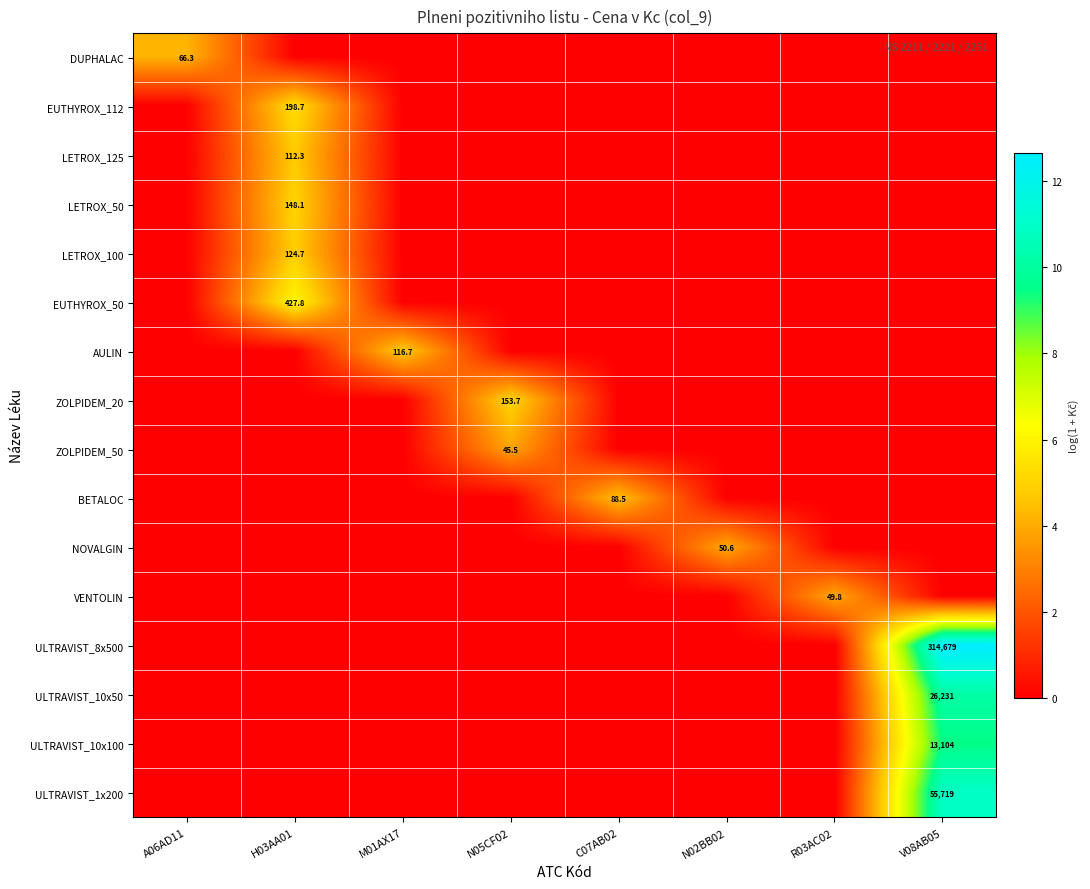

The value of ULTRAVIST_1x200 at V08AB05 is 29988.6. True or false?

False